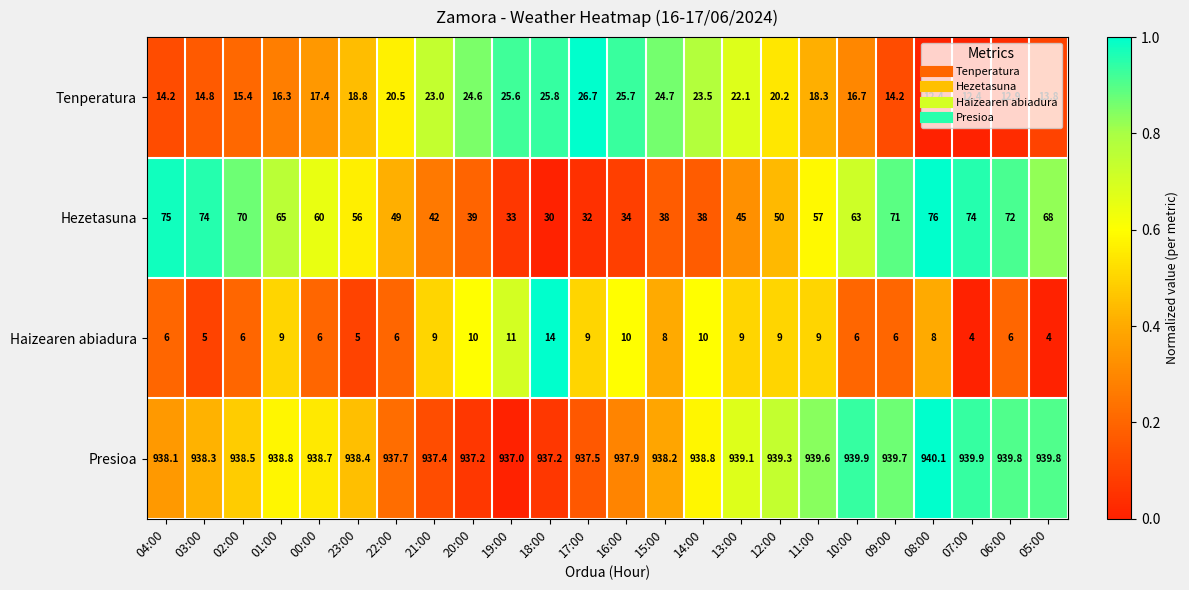

How many data points in Presioa are less than 938?

7